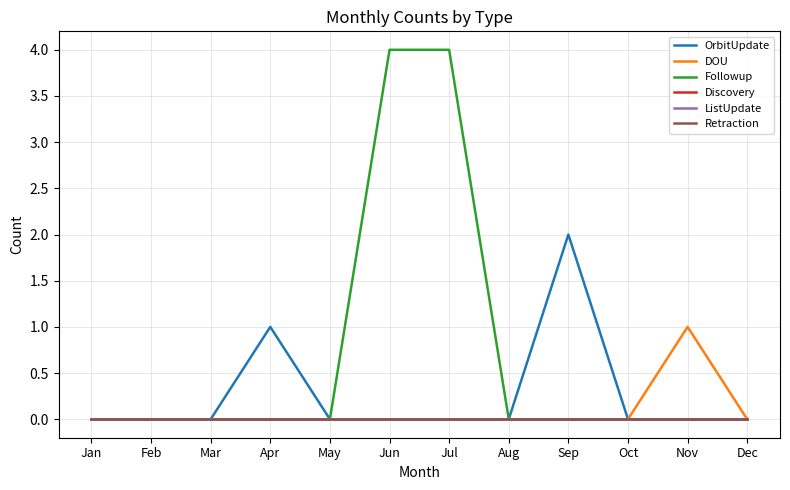

Is this an area chart (filled region under the line)?

No